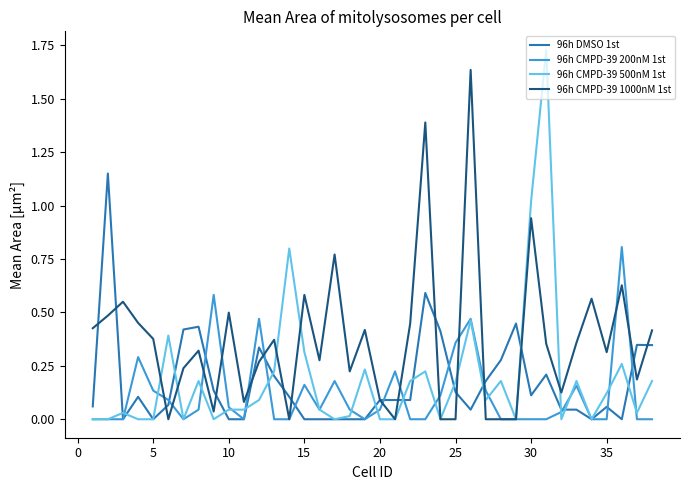

Which series has the widest spread of values?

96h CMPD-39 500nM 1st